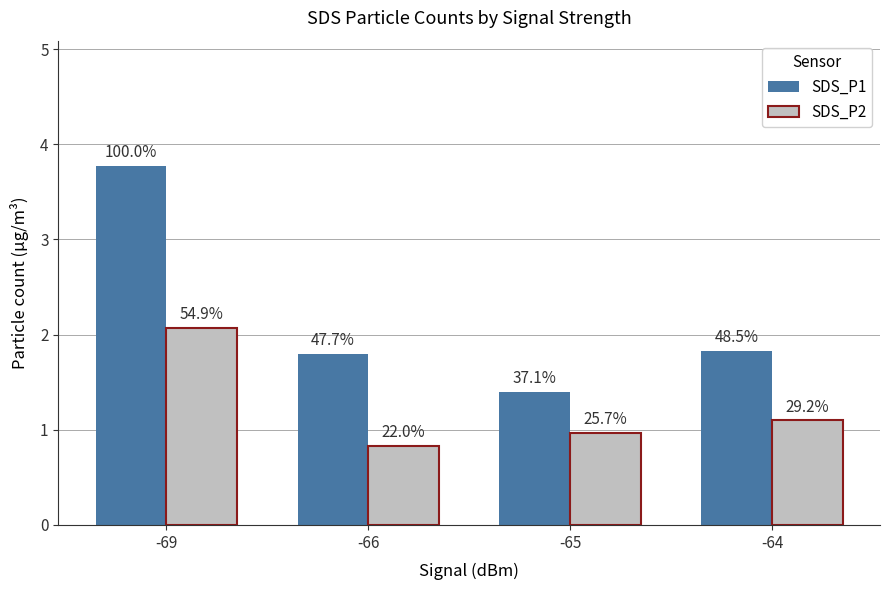

How many groups of bars are there?

4